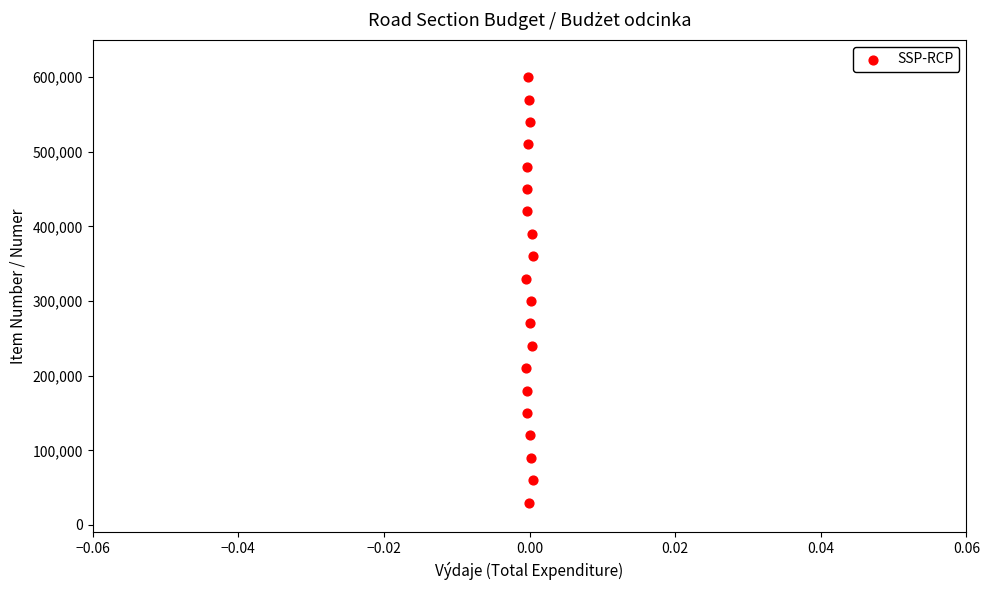

What is the range of Y values (max minus min)?

570000